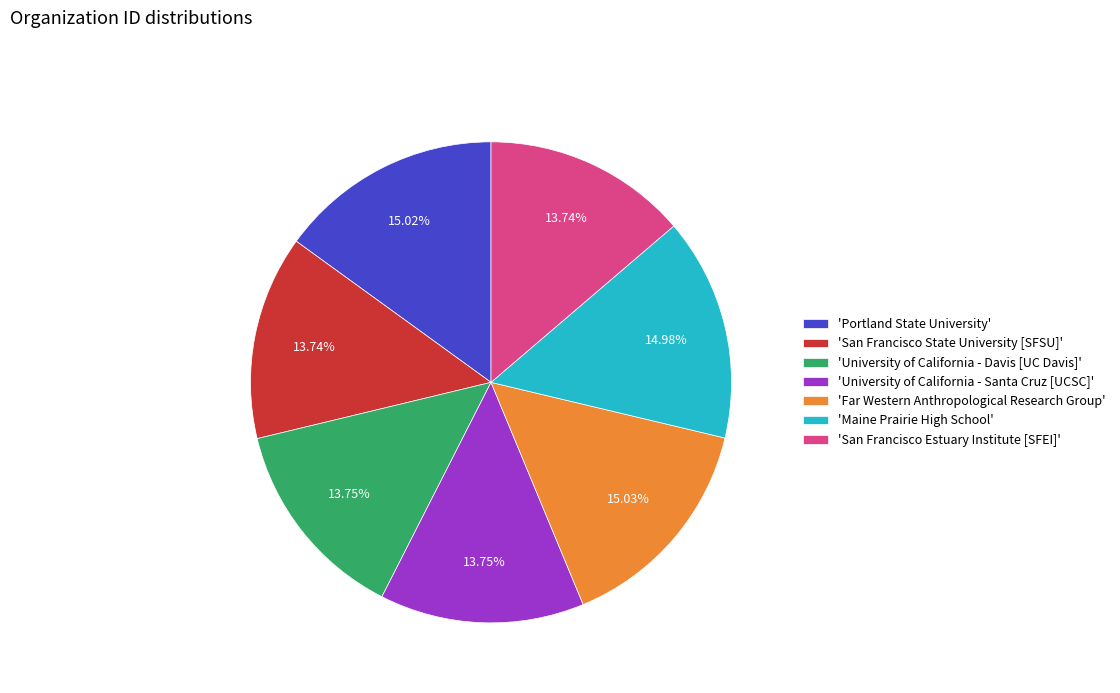

Between 'Far Western Anthropological Research Group' and 'San Francisco Estuary Institute [SFEI]', which is larger?

'Far Western Anthropological Research Group'